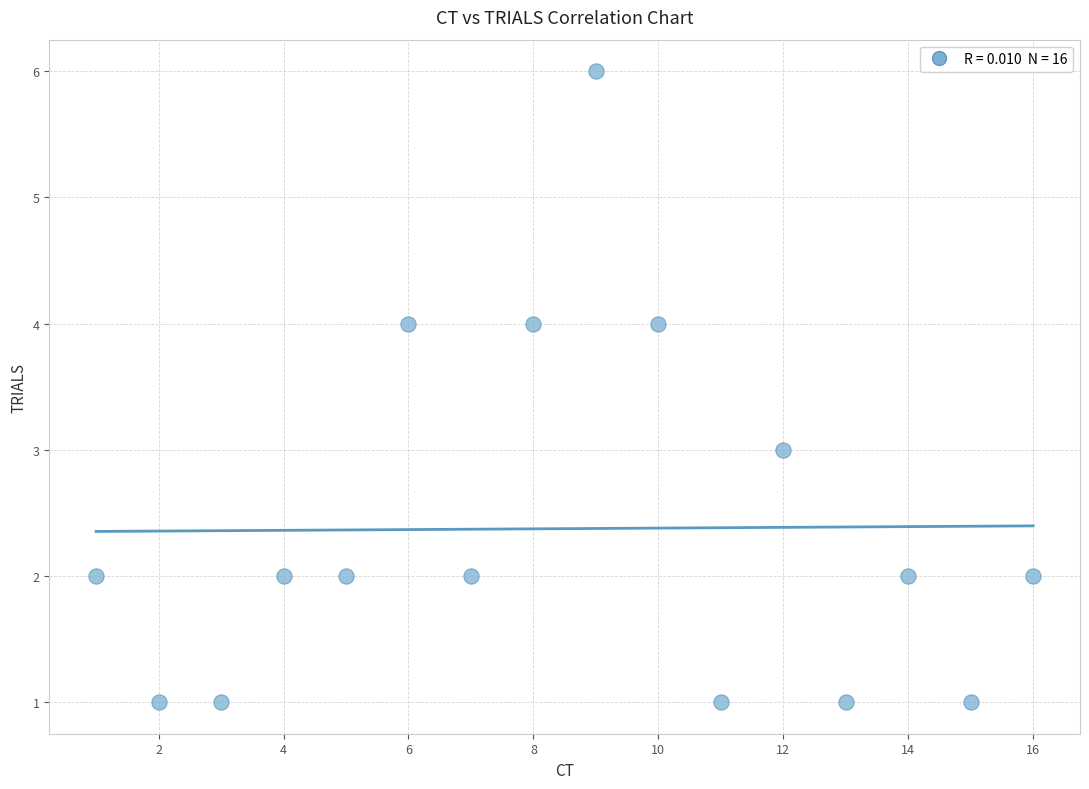

What is the range of Y values (max minus min)?

5